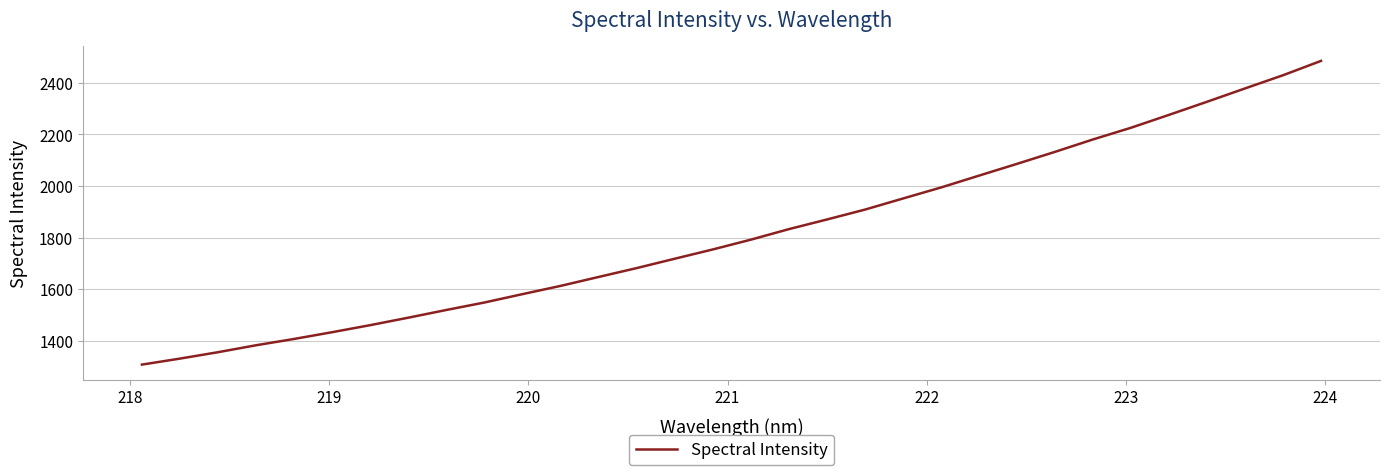

What is the maximum value shown in the chart?

2484.6